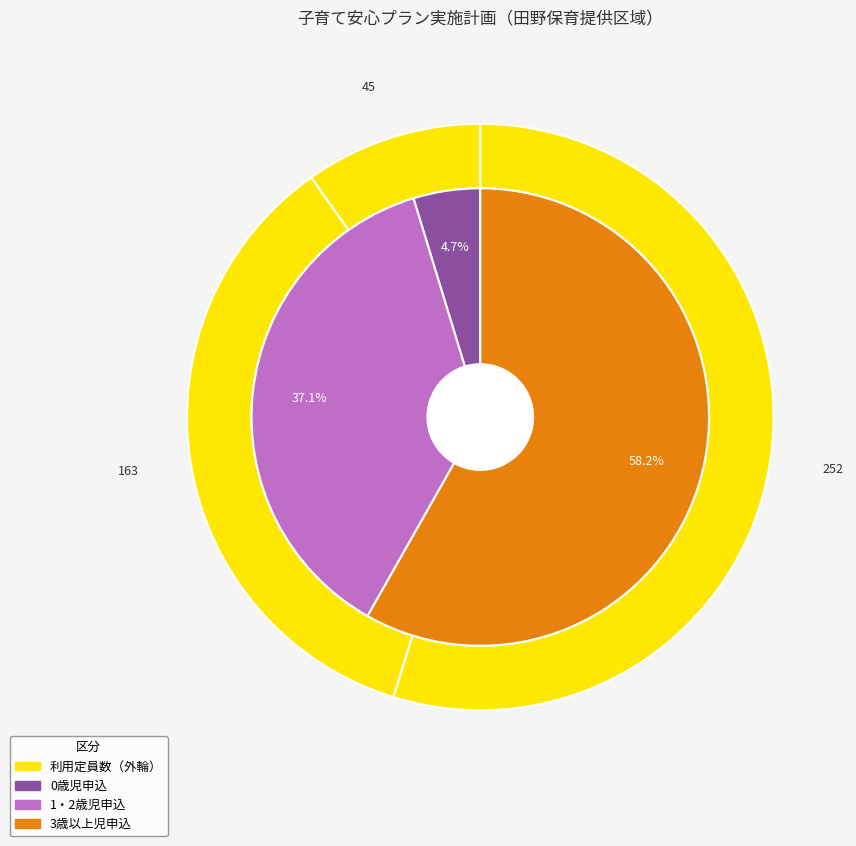

To the nearest percent, what is the average slice percentage?

33%